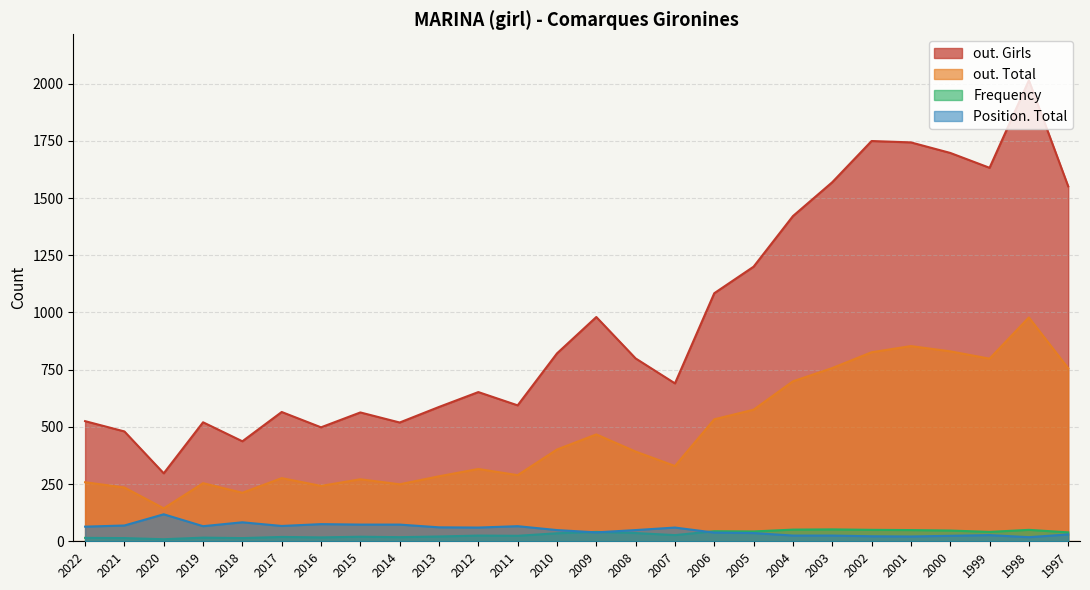

How many values in the Position. Total series are below 60?

13